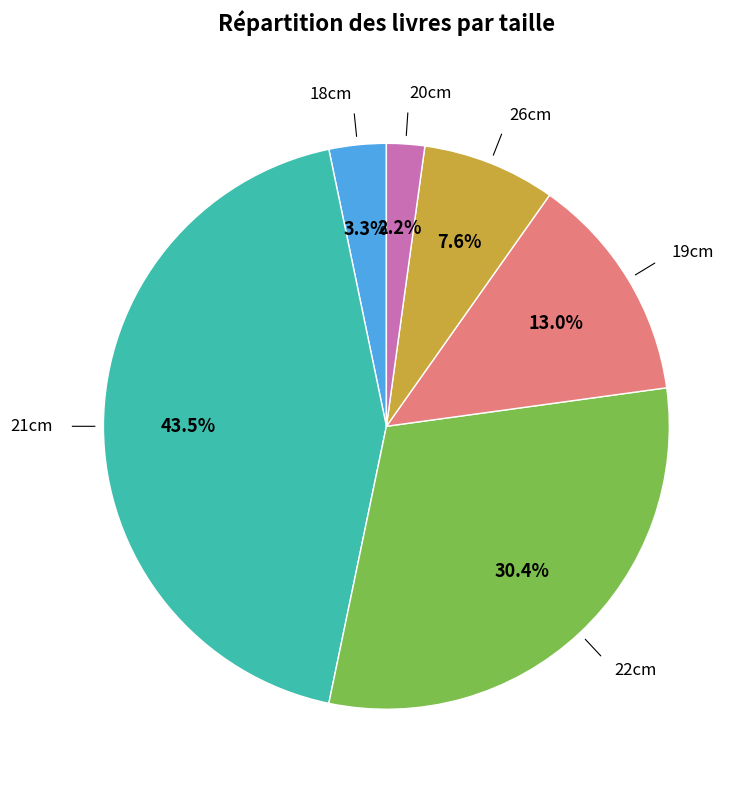

Is there any slice that represents more than half of the pie?

No